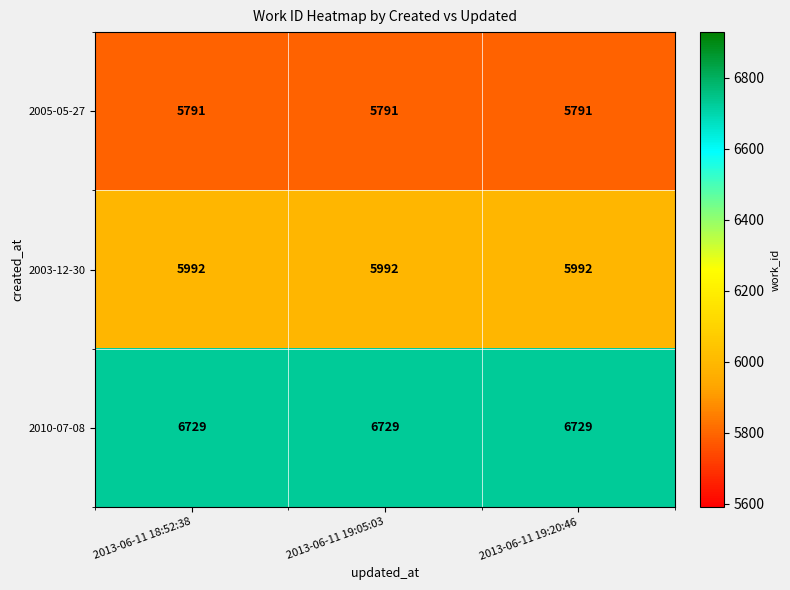

What is the minimum value shown in the chart?

5791